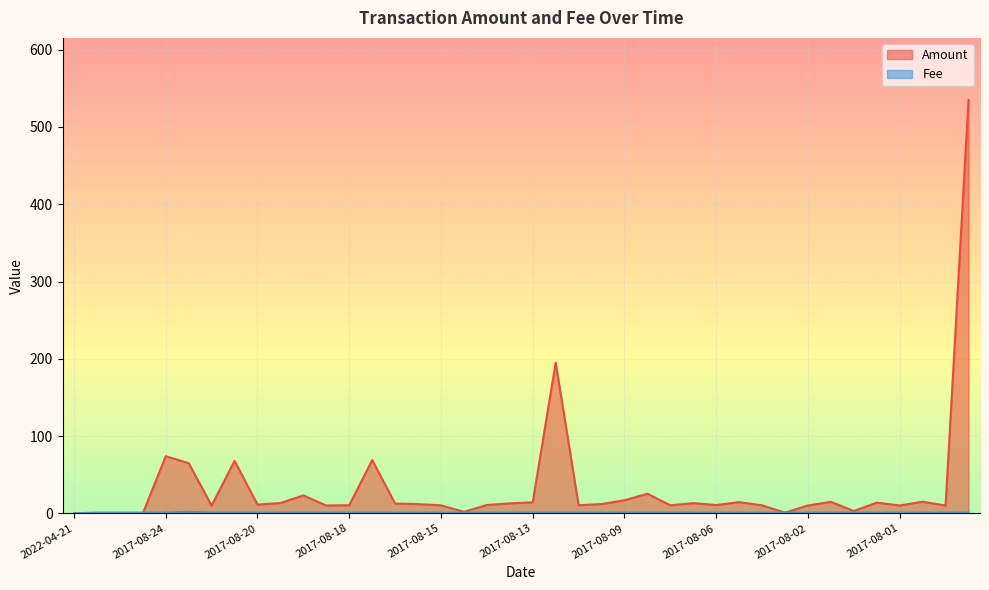

After their last crossing, which series has the higher values: Amount or Fee?

Amount